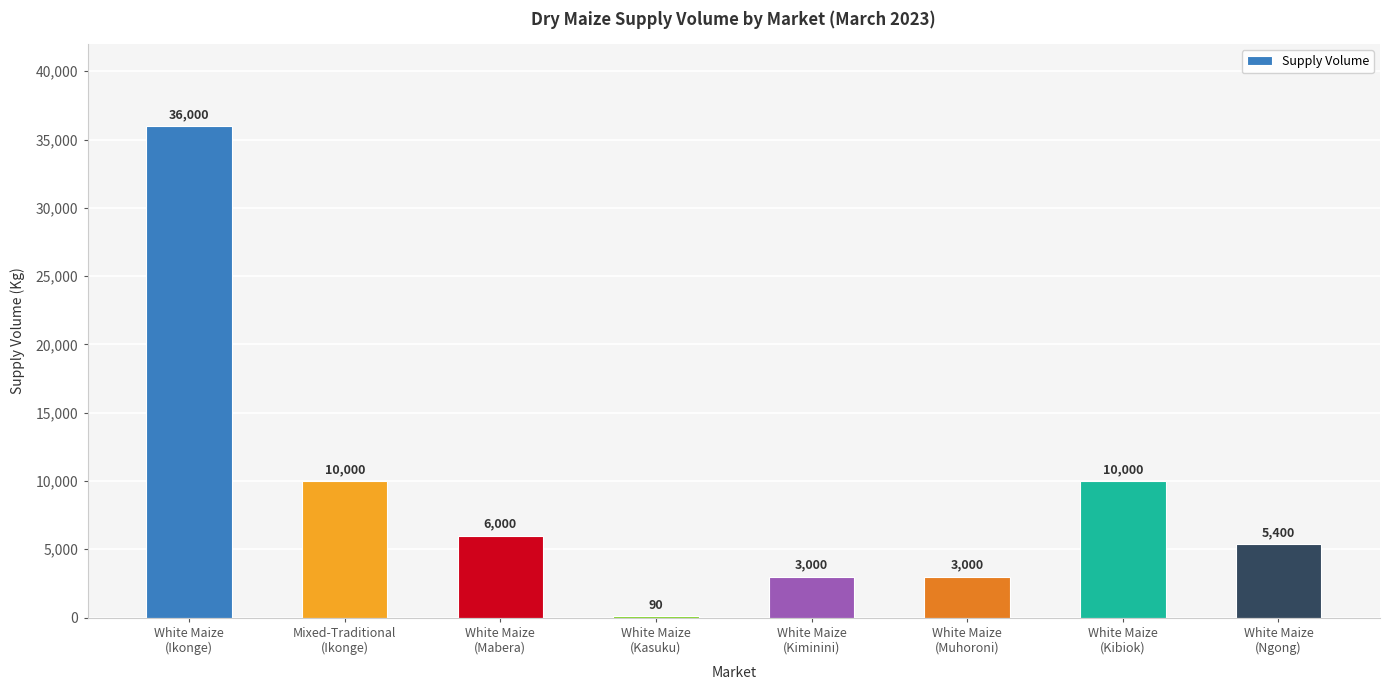

What is the maximum value shown in the chart?

36000